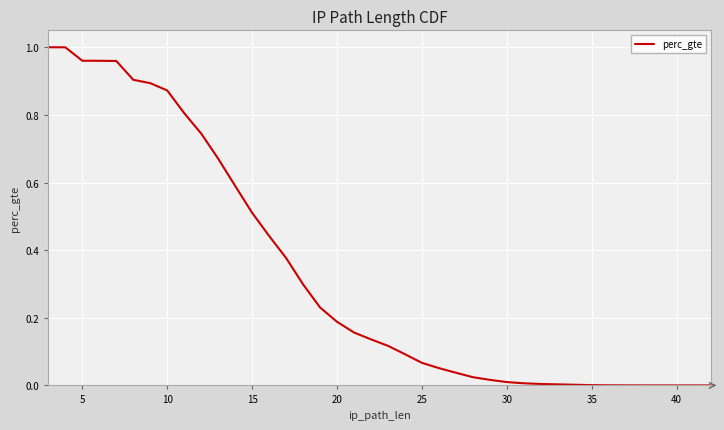

How many categories are shown in the chart?

40